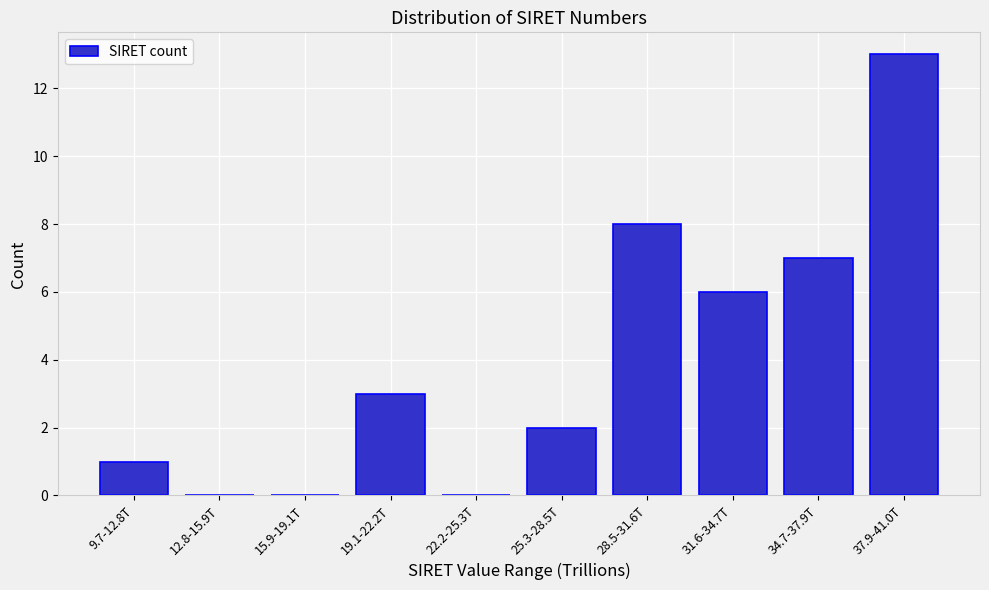

Reading left to right, list all the values displayed in this chart.

9.7-12.8T=1	12.8-15.9T=0	15.9-19.1T=0	19.1-22.2T=3	22.2-25.3T=0	25.3-28.5T=2	28.5-31.6T=8	31.6-34.7T=6	34.7-37.9T=7	37.9-41.0T=13